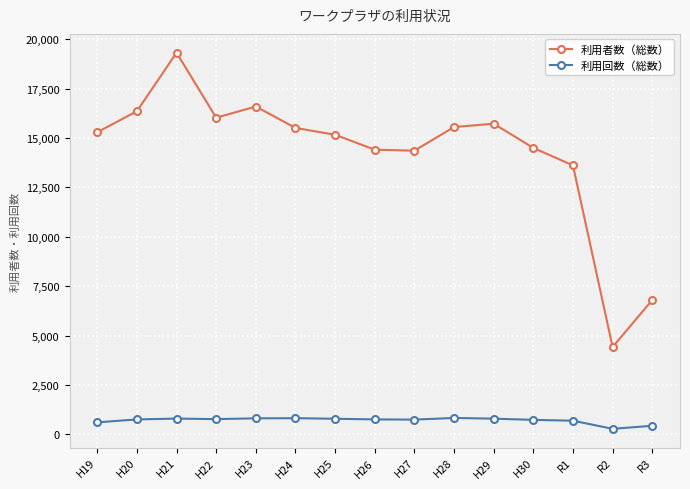

Which series has the widest spread of values?

利用者数（総数）